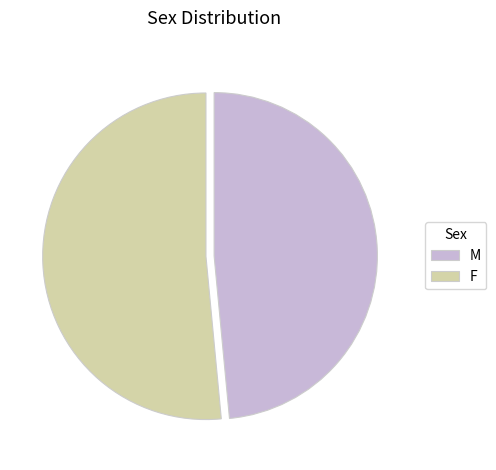

Rank the categories by value from lowest to highest.

M, F